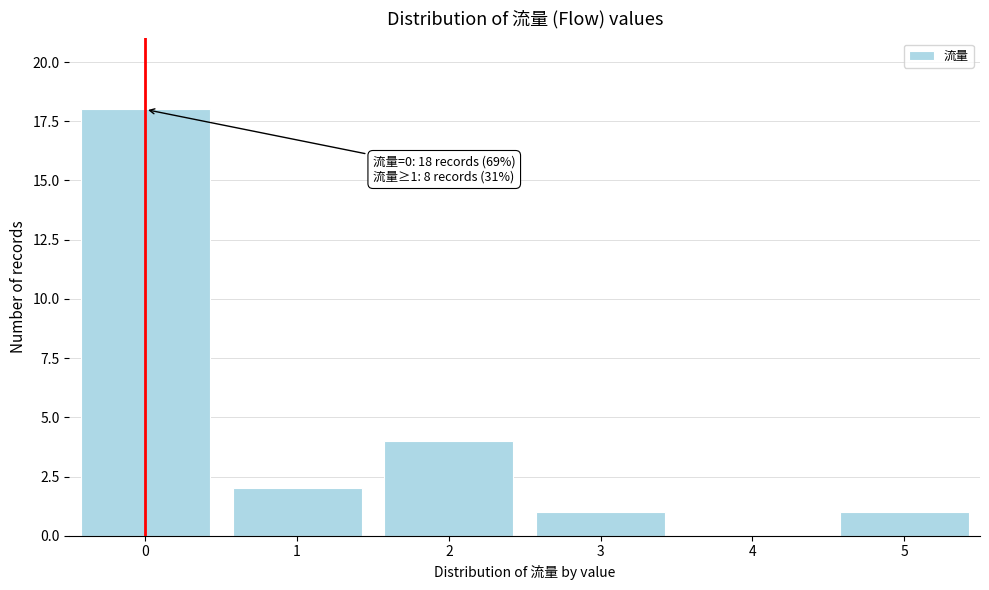

Over which range of the x-axis is the bar tallest?

-0.5 to 0.5